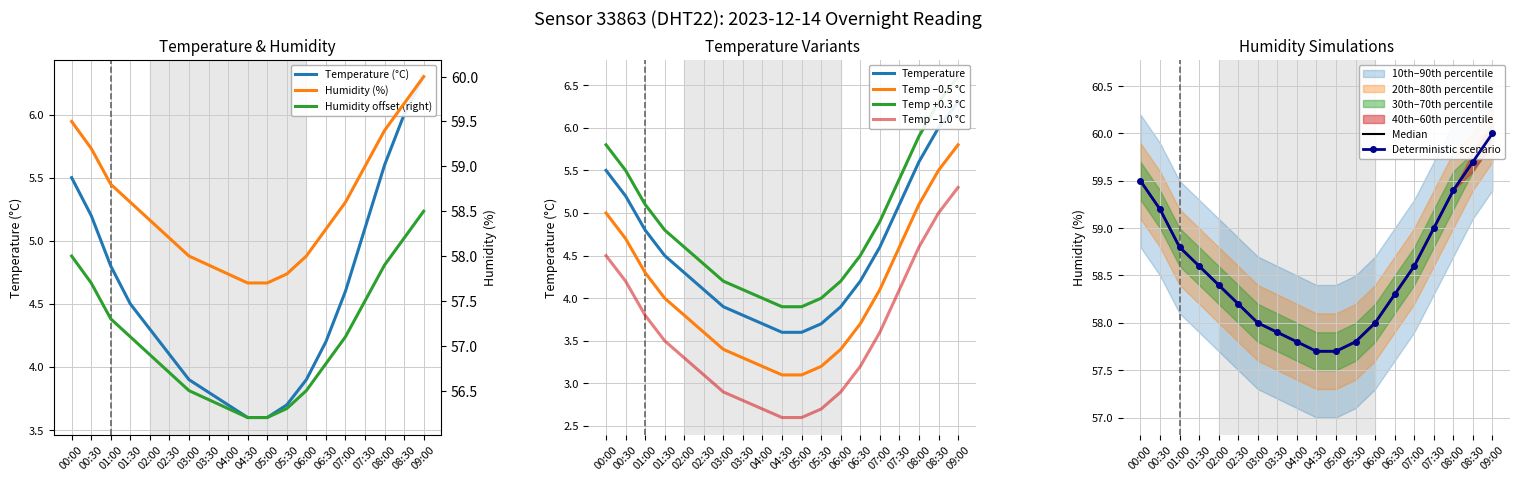

Where does the temperature series first go above 4?

00:00